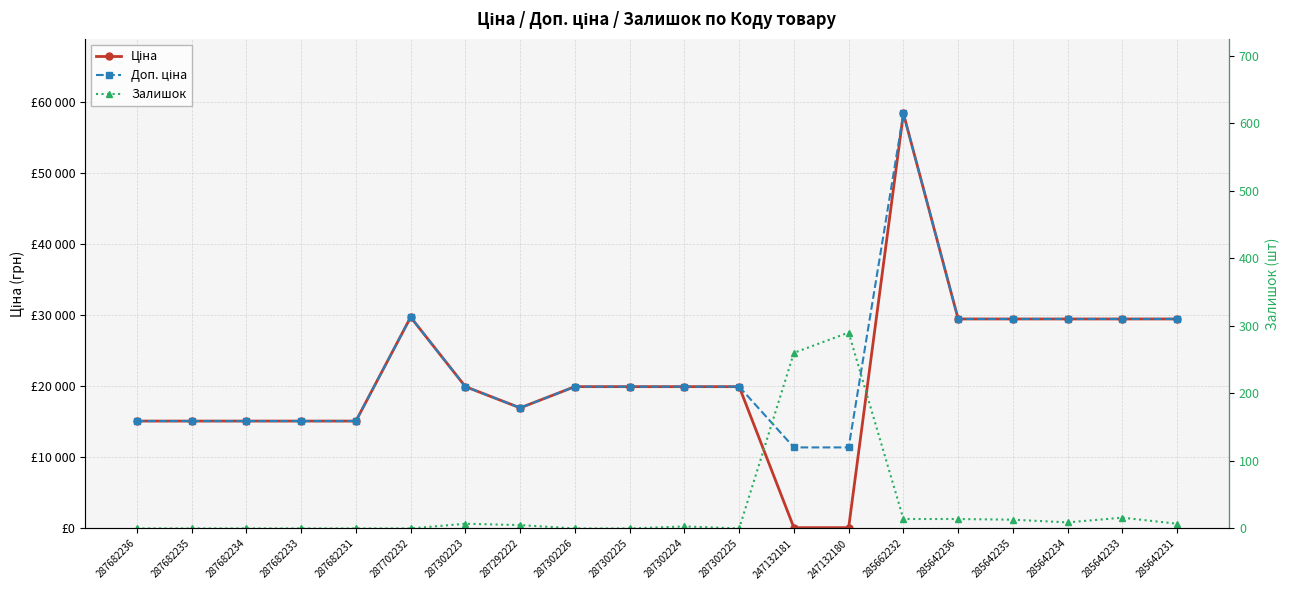

Which series has the largest total across all categories?

Доп. ціна